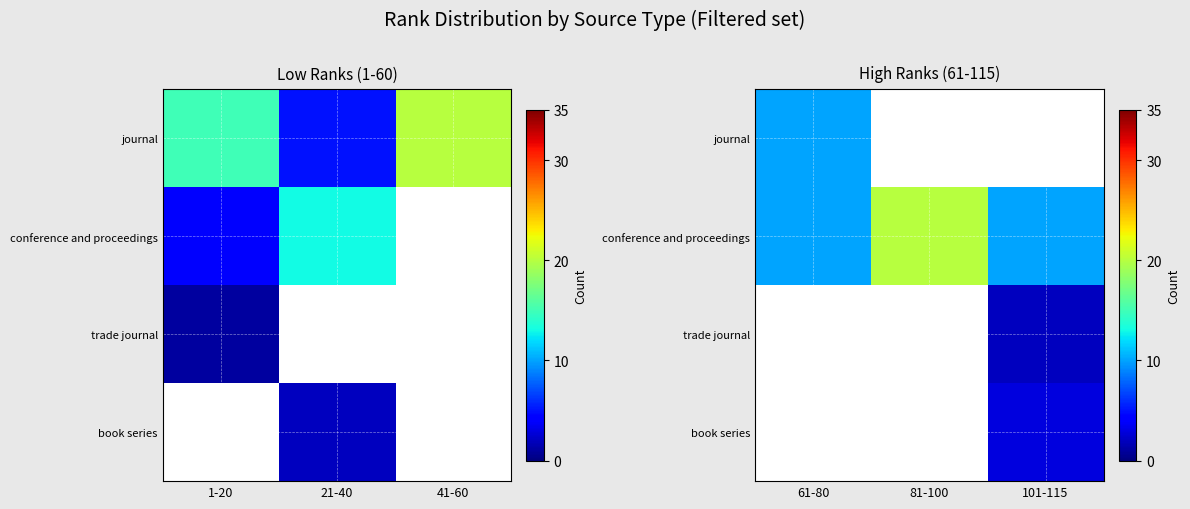

At how many categories does at least one series exceed 1?

3